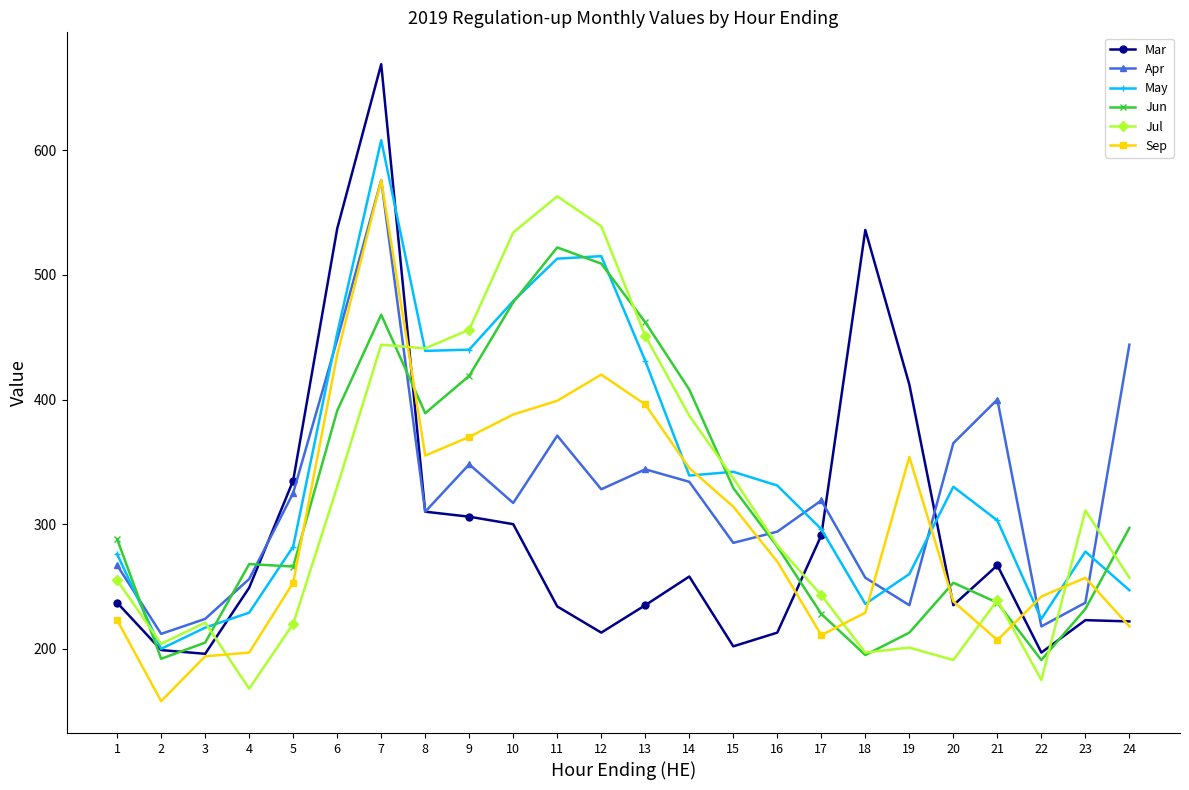

The value of Apr at 14 is 90. True or false?

False